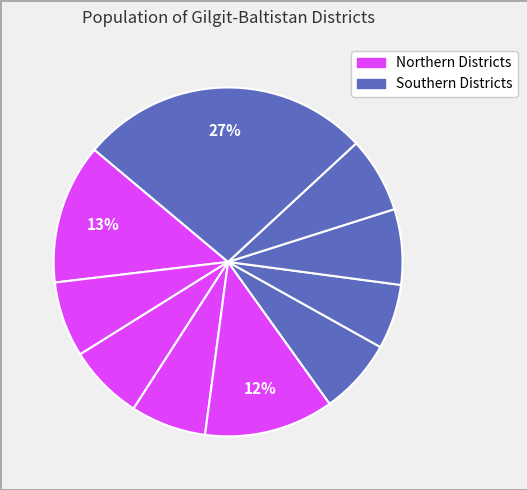

Rank the categories by value from lowest to highest.

Shigar, Ghizer, Nagar, Hunza, Ghanche, Kharmang, Astore, Skardu, Gilgit, Diamer